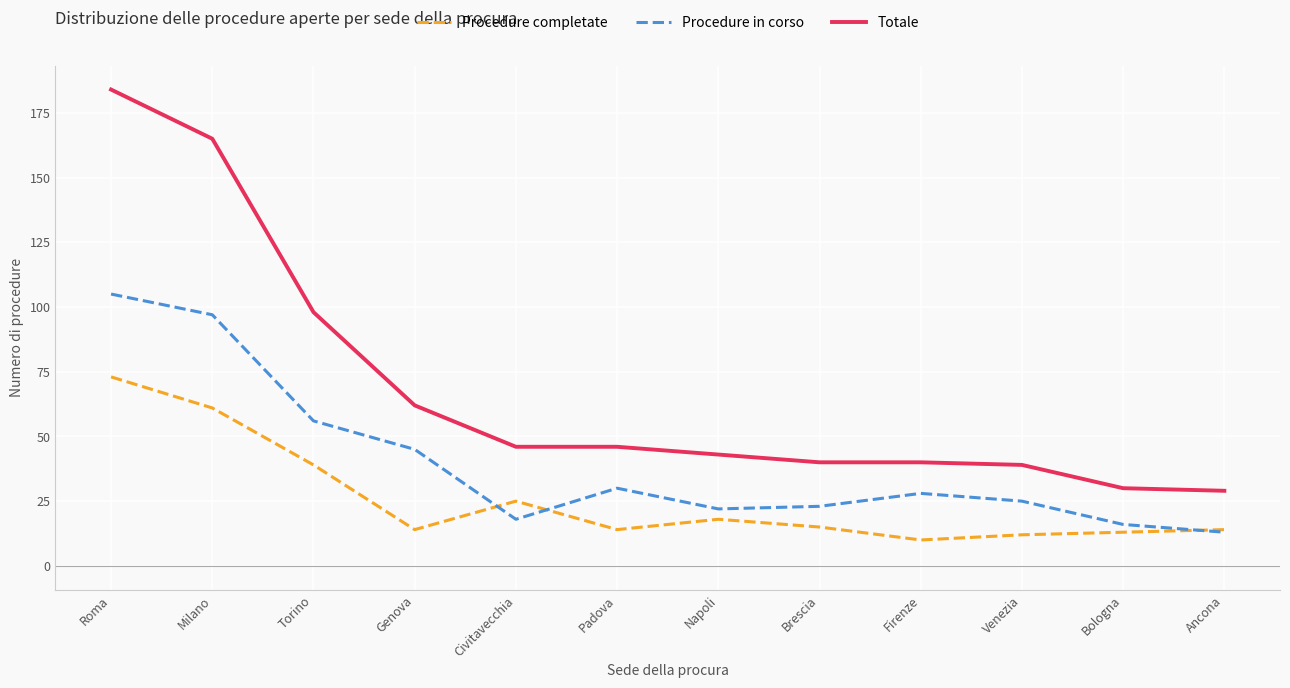

Where does the Procedure completate series first go above 15?

Roma